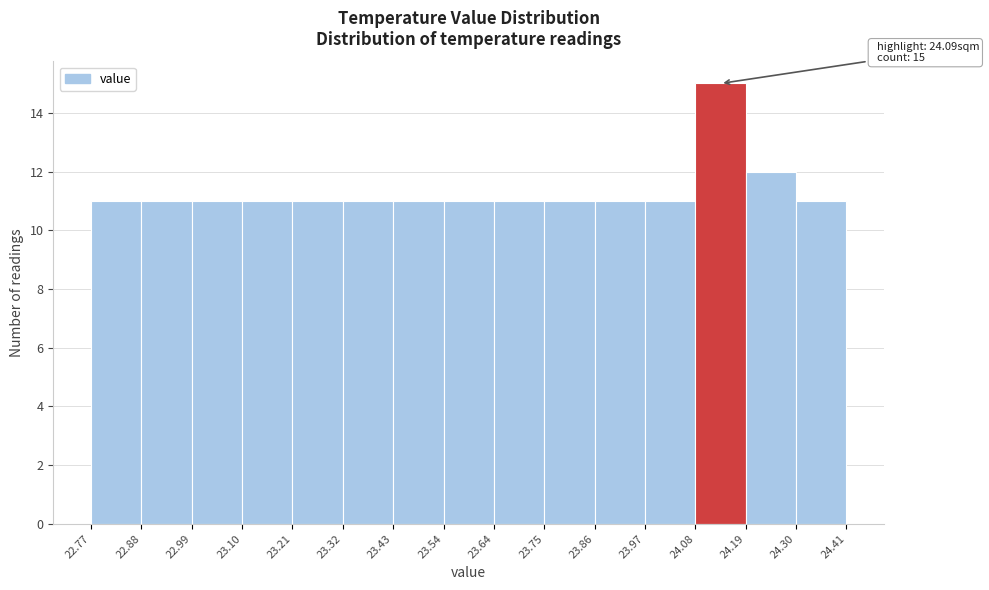

Over which range of the x-axis is the bar tallest?

24.08 to 24.19